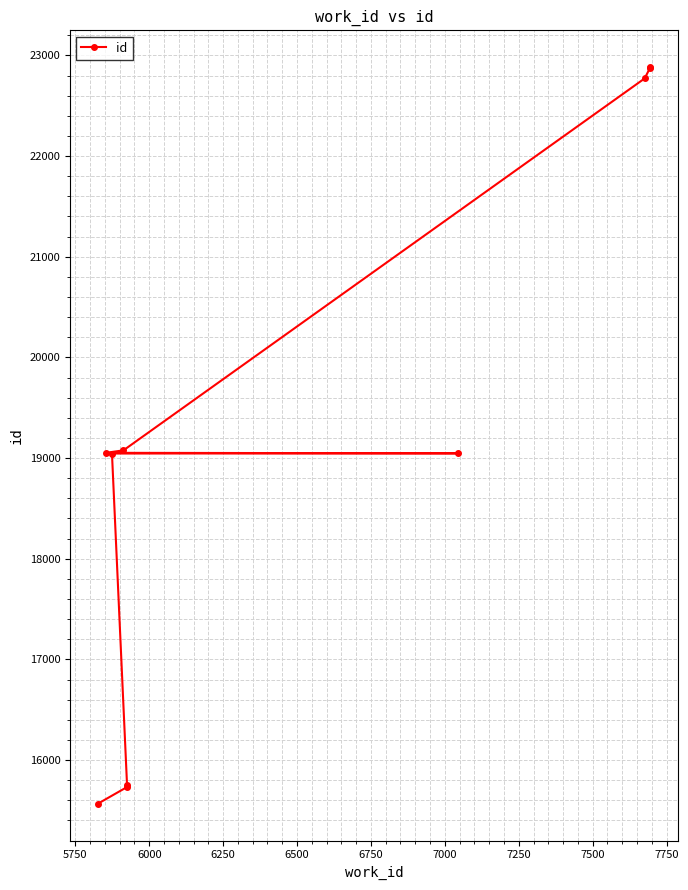

What is the change in value from 7000 to 7250?

+3694